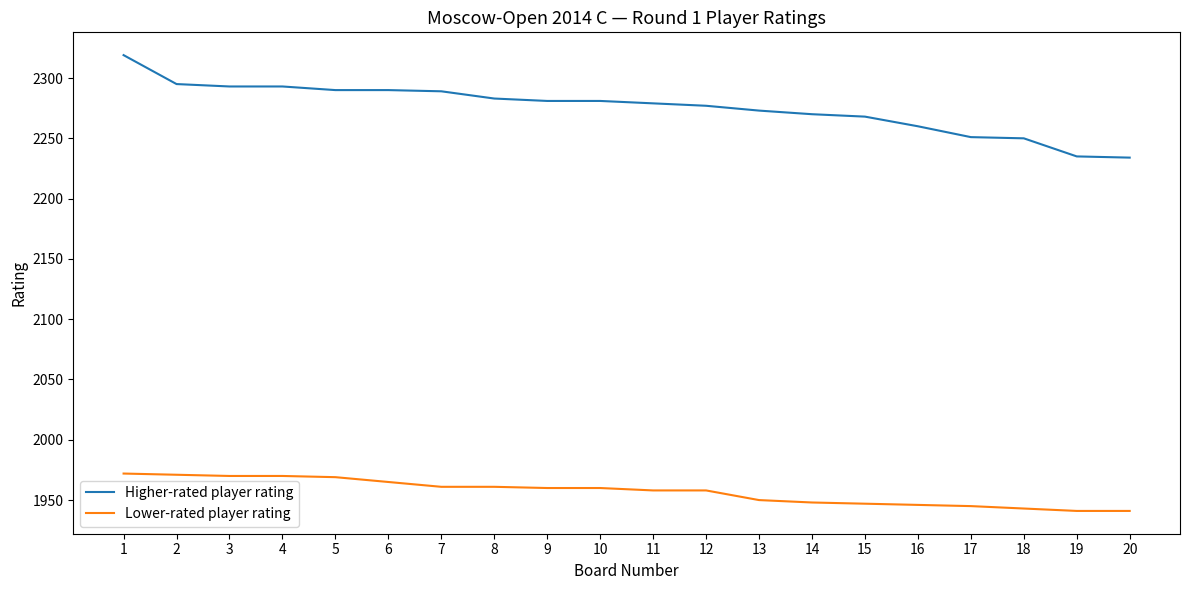

Which series has the largest total across all categories?

Higher-rated player rating